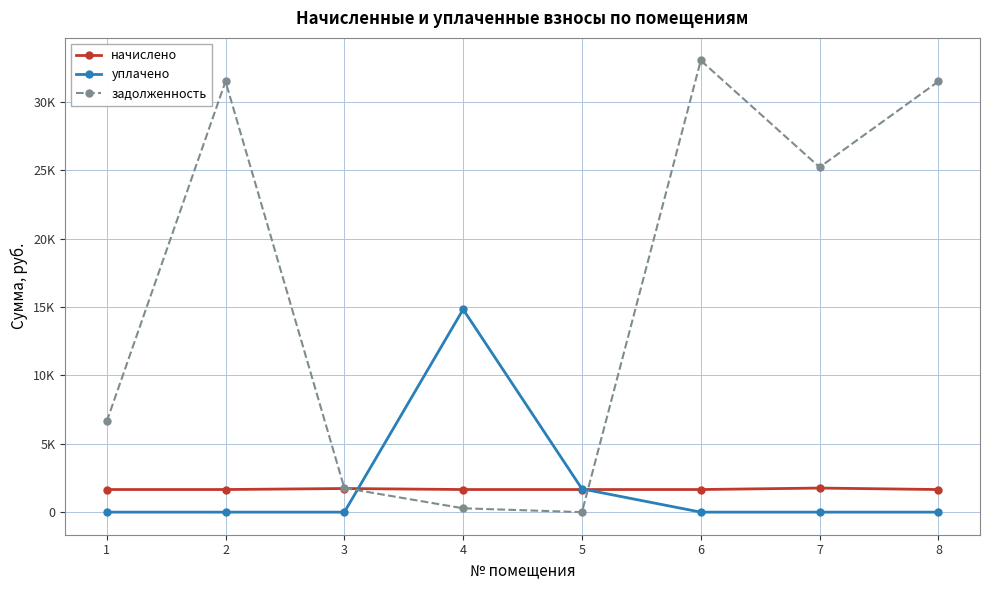

Does the chart have visible grid lines?

Yes